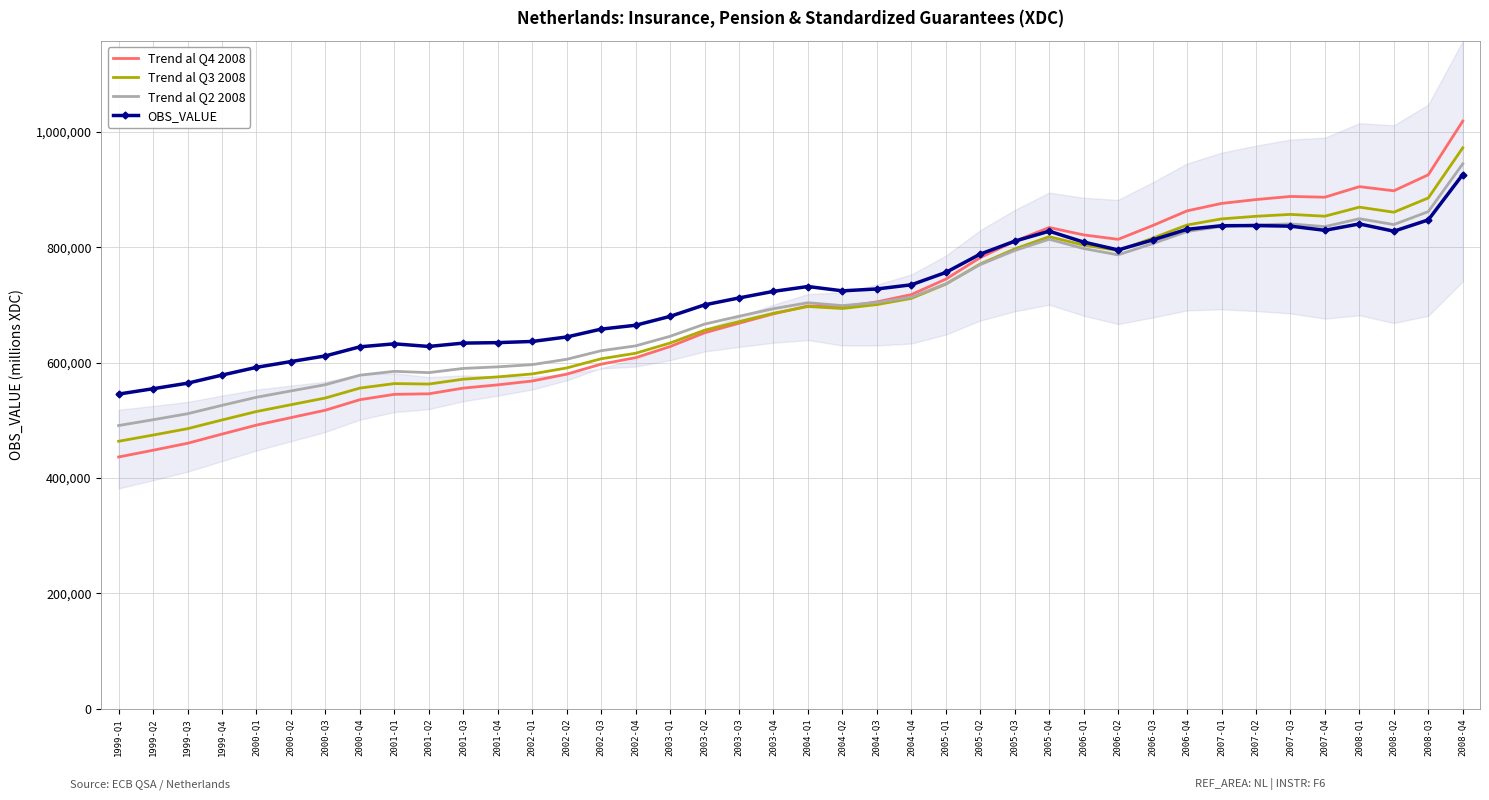

Reading left to right, list all the values displayed in this chart.

Trend al Q4 2008: 1999-Q1=436430.4	1999-Q2=448120.6	1999-Q3=460208.0	1999-Q4=476139.3	2000-Q1=491743.9	2000-Q2=504681.7	2000-Q3=517588.9	2000-Q4=535791.9	2001-Q1=545059.2	2001-Q2=545987.3	2001-Q3=555899.1	2001-Q4=561504.3	2002-Q1=568192.1	2002-Q2=580073.4	2002-Q3=597428.6	2002-Q4=608636.5	2003-Q1=627934.2	2003-Q2=651760.9	2003-Q3=668403.3	2003-Q4=684681.4	2004-Q1=698257.4	2004-Q2=696701.0	2004-Q3=705385.8	2004-Q4=718060.0	2005-Q1=744822.2	2005-Q2=782230.2	2005-Q3=810694.0	2005-Q4=834395.4	2006-Q1=821570.0	2006-Q2=813873.0	2006-Q3=837701.0	2006-Q4=863245.0	2007-Q1=876142.3	2007-Q2=882841.7	2007-Q3=888224.3	2007-Q4=886951.5	2008-Q1=905248.6	2008-Q2=898059.4	2008-Q3=925820.3	2008-Q4=1018910.2
Trend al Q3 2008: 1999-Q1=463707.3	1999-Q2=474438.8	1999-Q3=485533.9	1999-Q4=500613.8	2000-Q1=515268.7	2000-Q2=527060.6	2000-Q3=538763.0	2000-Q4=555904.2	2001-Q1=563714.5	2001-Q2=562898.4	2001-Q3=571340.7	2001-Q4=575338.5	2002-Q1=580437.6	2002-Q2=590815.5	2002-Q3=606710.6	2002-Q4=616308.4	2003-Q1=634039.1	2003-Q2=656249.6	2003-Q3=671142.6	2003-Q4=685609.1	2004-Q1=697318.8	2004-Q2=693914.2	2004-Q3=700720.6	2004-Q4=711463.6	2005-Q1=736093.8	2005-Q2=771113.2	2005-Q3=797182.4	2005-Q4=818471.9	2006-Q1=803935.3	2006-Q2=794495.1	2006-Q3=815820.8	2006-Q4=838733.1	2007-Q1=849299.7	2007-Q2=853843.2	2007-Q3=857115.0	2007-Q4=853983.3	2008-Q1=869685.3	2008-Q2=860905.6	2008-Q3=885614.5	2008-Q4=972596.1
Trend al Q2 2008: 1999-Q1=490984.2	1999-Q2=501041.5	1999-Q3=511438.7	1999-Q4=525978.2	2000-Q1=540007.7	2000-Q2=550982.8	2000-Q3=561819.2	2000-Q4=578269.1	2001-Q1=584965.3	2001-Q2=582708.6	2001-Q3=590033.2	2001-Q4=592753.2	2002-Q1=596601.7	2002-Q2=605854.4	2002-Q3=620718.1	2002-Q4=629094.9	2003-Q1=645725.6	2003-Q2=666843.0	2003-Q3=680456.5	2003-Q4=693587.8	2004-Q1=703888.5	2004-Q2=698930.4	2004-Q3=704266.1	2004-Q4=713536.7	2005-Q1=736675.7	2005-Q2=770102.6	2005-Q3=794480.1	2005-Q4=814013.3	2006-Q1=797918.8	2006-Q2=786947.9	2006-Q3=806443.5	2006-Q4=827436.4	2007-Q1=836200.6	2007-Q2=839021.8	2007-Q3=840594.8	2007-Q4=835903.9	2008-Q1=849640.5	2008-Q2=839462.6	2008-Q3=861925.7	2008-Q4=944807.6
OBS_VALUE: 1999-Q1=545538.0	1999-Q2=554816.0	1999-Q3=564406.0	1999-Q4=578487.0	2000-Q1=591914.0	2000-Q2=601914.0	2000-Q3=611696.0	2000-Q4=627504.0	2001-Q1=632658.0	2001-Q2=628127.0	2001-Q3=633920.0	2001-Q4=634744.0	2002-Q1=636767.0	2002-Q2=644526.0	2002-Q3=658184.0	2002-Q4=664897.0	2003-Q1=680262.0	2003-Q2=700239.0	2003-Q3=712233.0	2003-Q4=723647.0	2004-Q1=732044.0	2004-Q2=724569.0	2004-Q3=727779.0	2004-Q4=735022.0	2005-Q1=756460.0	2005-Q2=788294.0	2005-Q3=810694.0	2005-Q4=828026.0	2006-Q1=809122.0	2006-Q2=795515.0	2006-Q3=812695.0	2006-Q4=831273.0	2007-Q1=837489.0	2007-Q2=837733.0	2007-Q3=836733.0	2007-Q4=829523.0	2008-Q1=840588.0	2008-Q2=827998.0	2008-Q3=847582.0	2008-Q4=926282.0